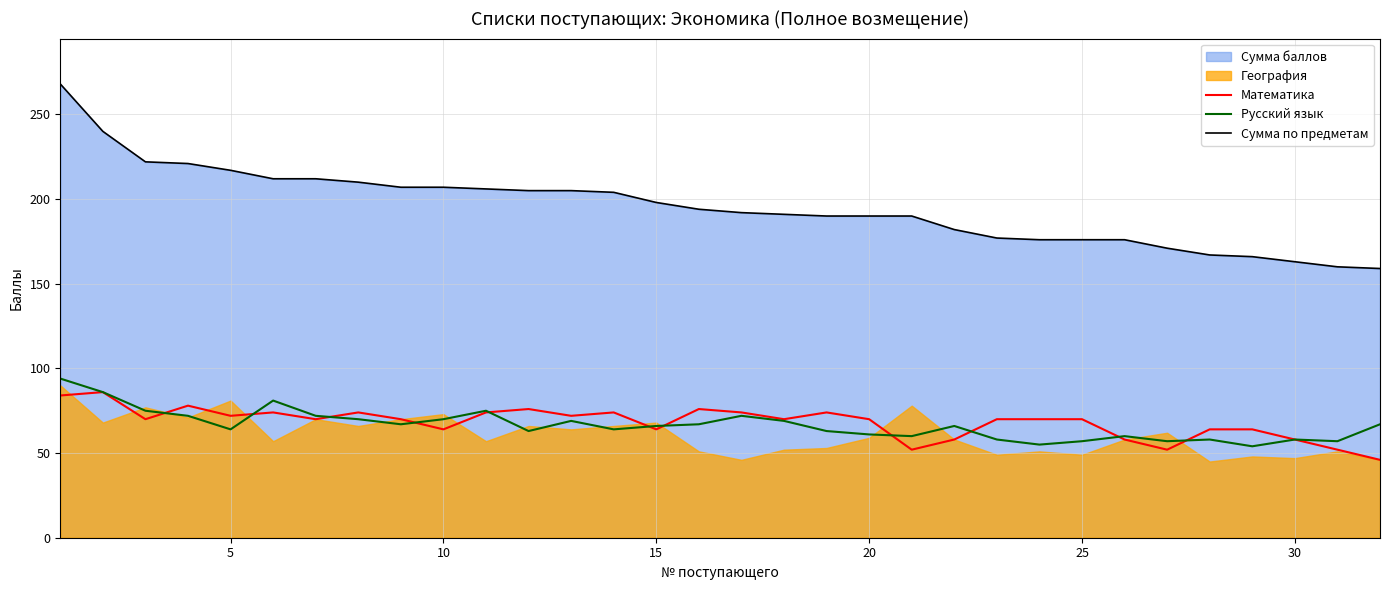

True or false: Русский язык has a value of 39 at 20.

False